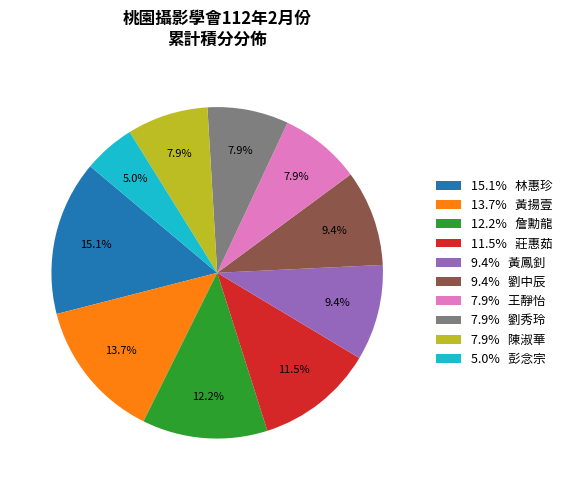

Which category has the smallest portion of the pie?

5.0% 彭念宗